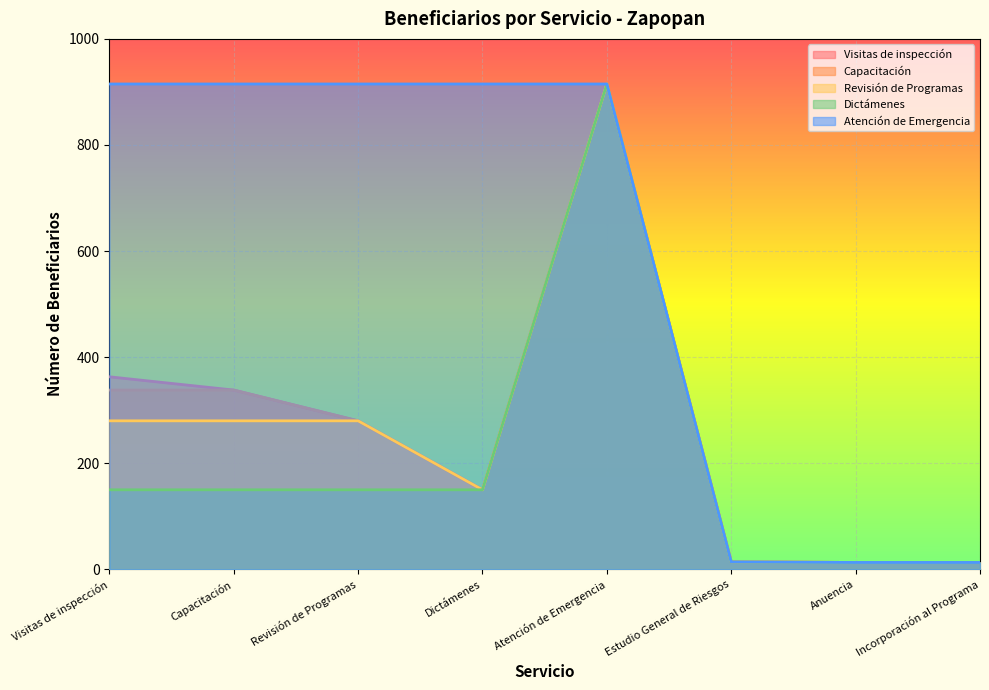

Rank the series at Incorporación al Programa from highest to lowest value.

Visitas de inspección, Capacitación, Revisión de Programas, Dictámenes, Atención de Emergencia